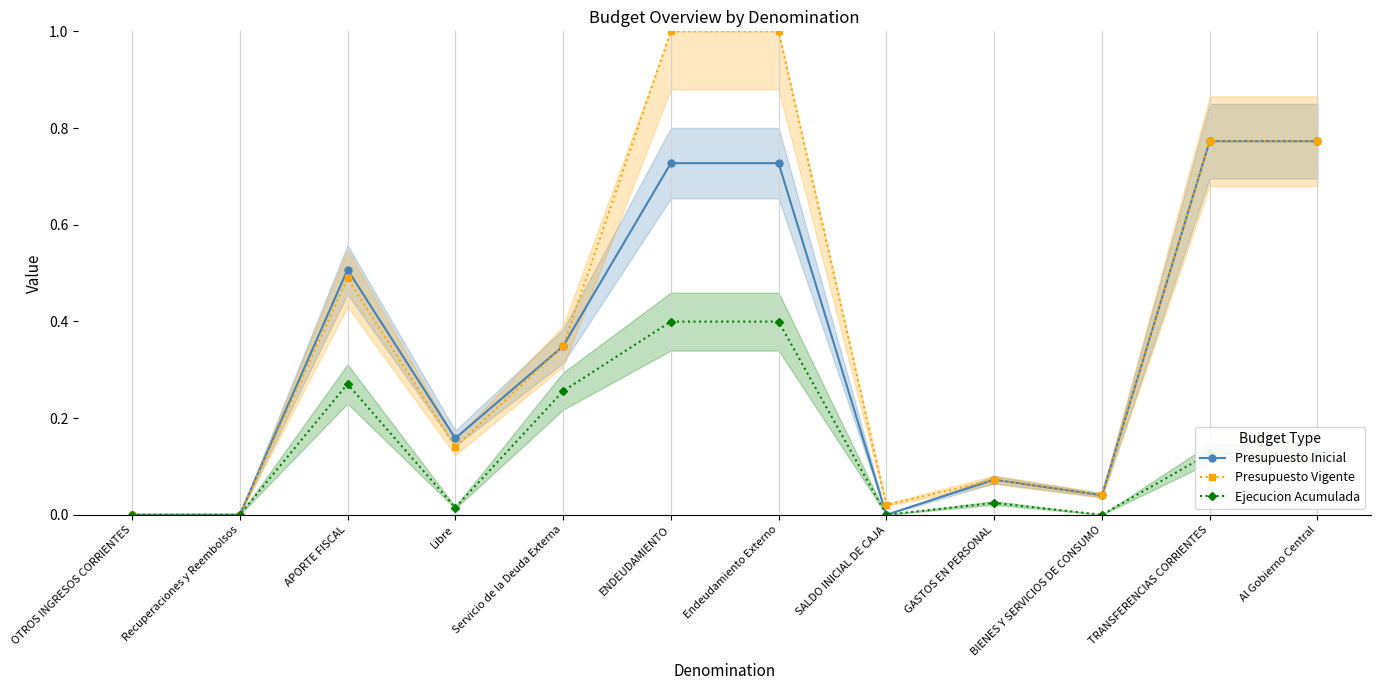

Rank the series by their maximum value, from lowest to highest.

Ejecucion Acumulada, Presupuesto Inicial, Presupuesto Vigente